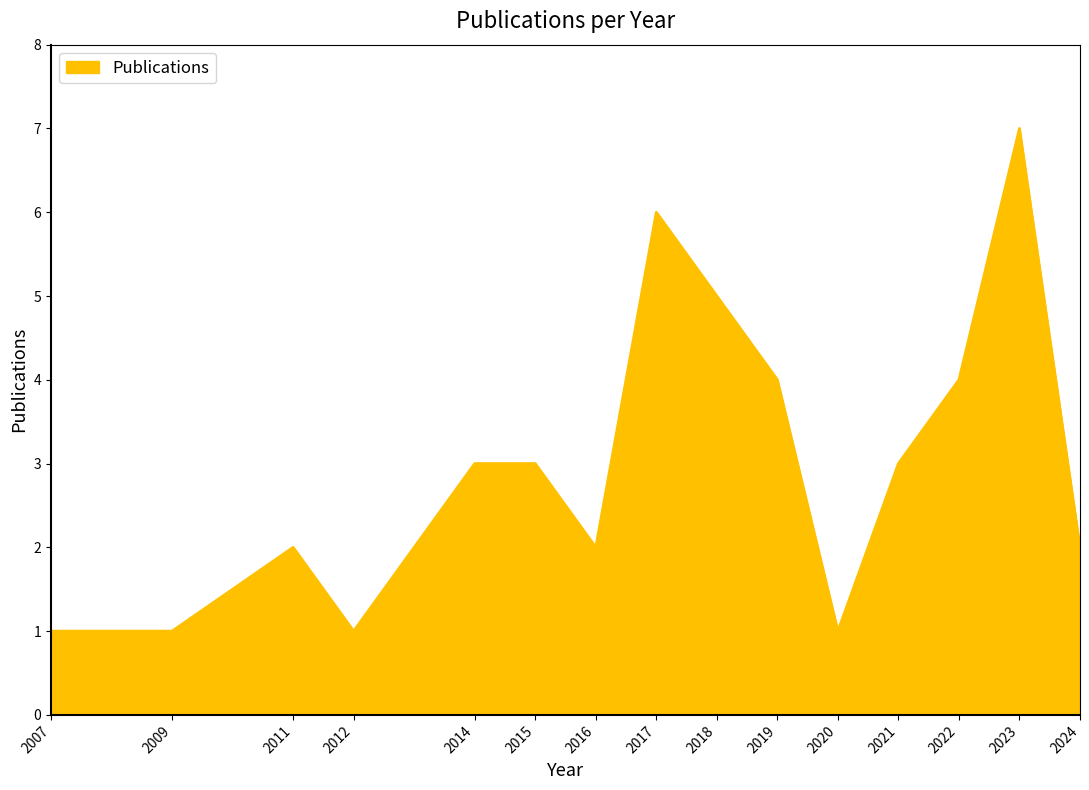

The value at 2007 is 1. True or false?

True